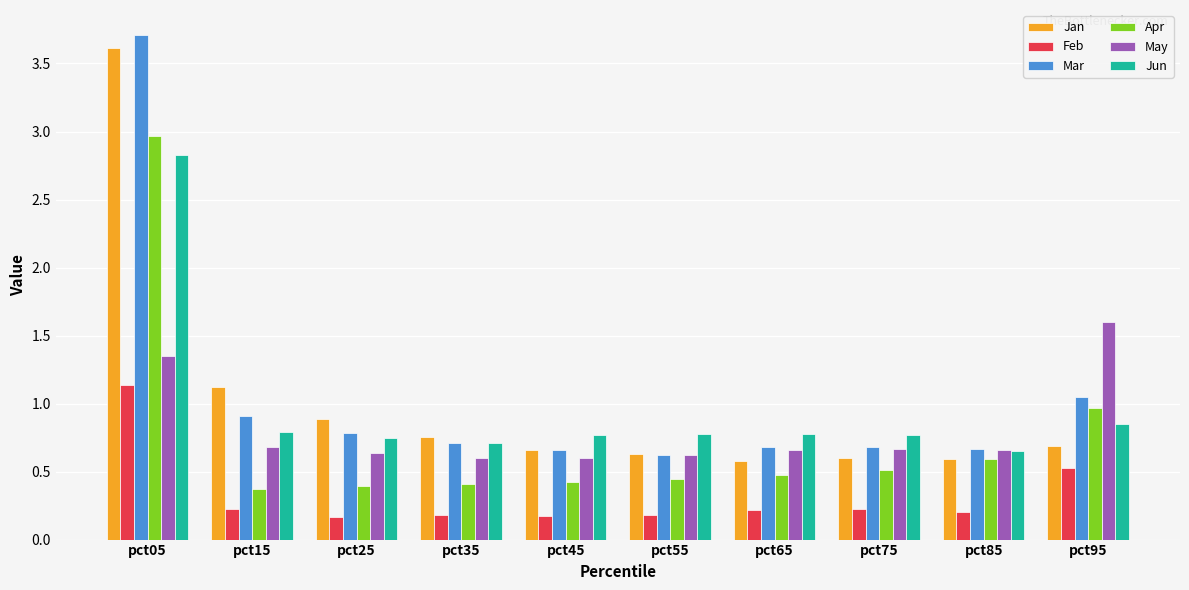

What is the greatest value displayed?

3.7